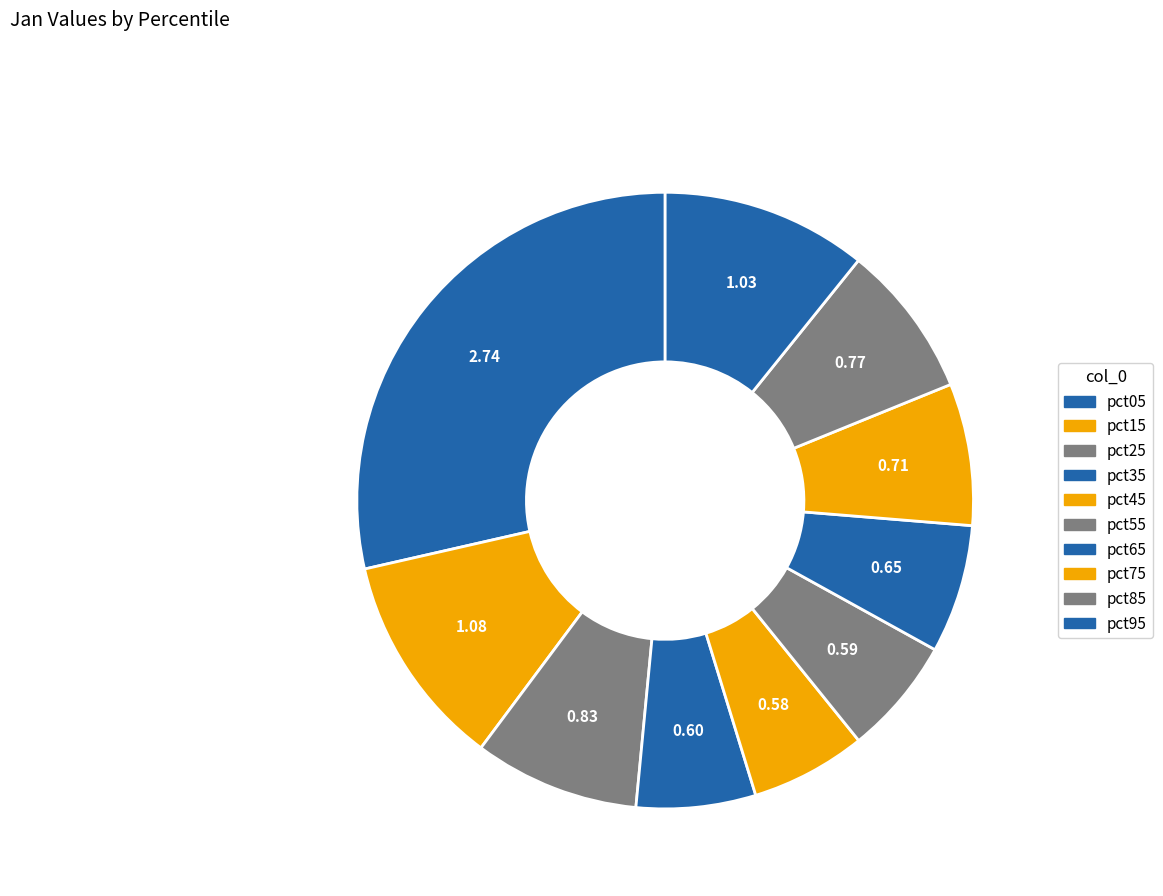

Count the number of slices in the pie.

10